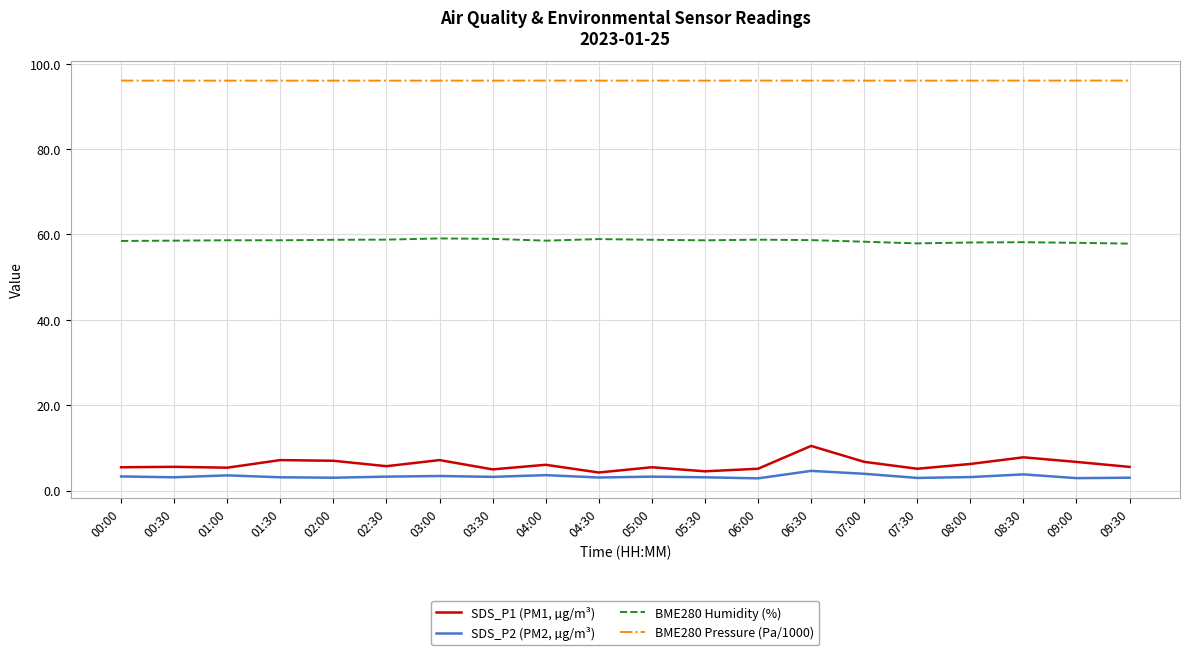

In SDS_P2 (PM2, µg/m³), how many points are higher than both neighbors (excluding endpoints)?

6